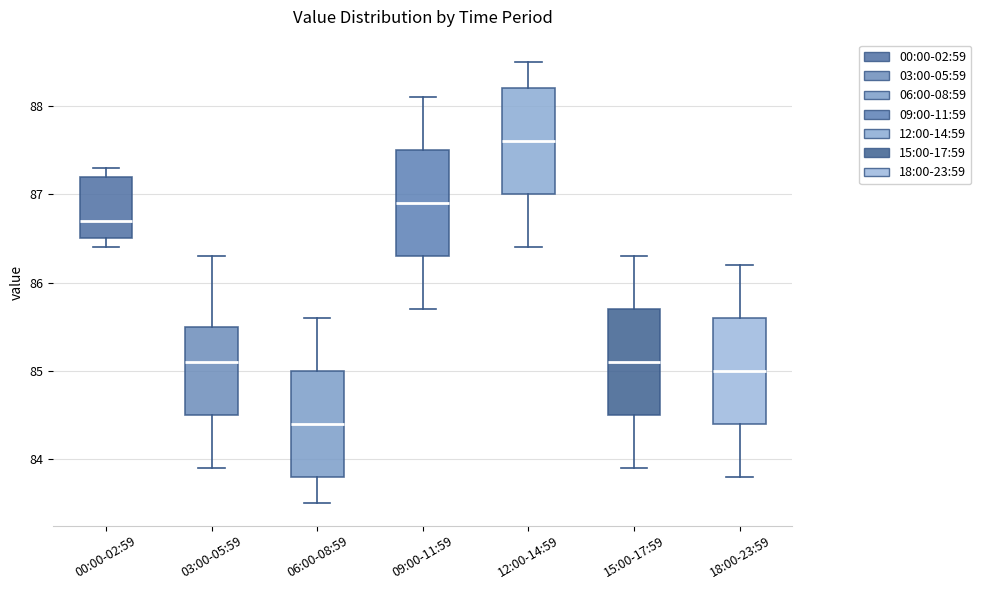

Reading left to right, transcribe this box plot: for each box, give where its median line is, the range the box spans, and where its two whiskers end, as read against the y-axis. The values are not printed on the chart, so give them approximately, as read against the axis.

00:00-02:59: median 86.7, box 86.5 to 87.2, whiskers 86.4 to 87.3
03:00-05:59: median 85.1, box 84.5 to 85.5, whiskers 83.9 to 86.3
06:00-08:59: median 84.4, box 83.8 to 85.0, whiskers 83.5 to 85.6
09:00-11:59: median 86.9, box 86.3 to 87.5, whiskers 85.7 to 88.1
12:00-14:59: median 87.6, box 87.0 to 88.2, whiskers 86.4 to 88.5
15:00-17:59: median 85.1, box 84.5 to 85.7, whiskers 83.9 to 86.3
18:00-23:59: median 85.0, box 84.4 to 85.6, whiskers 83.8 to 86.2